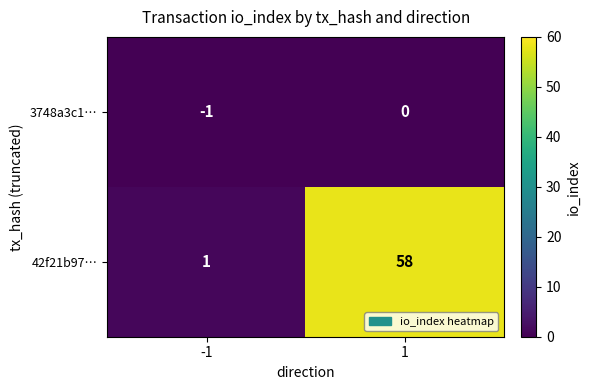

Is the value of 42f21b97… at -1 greater than the value of 3748a3c1… at -1?

Yes